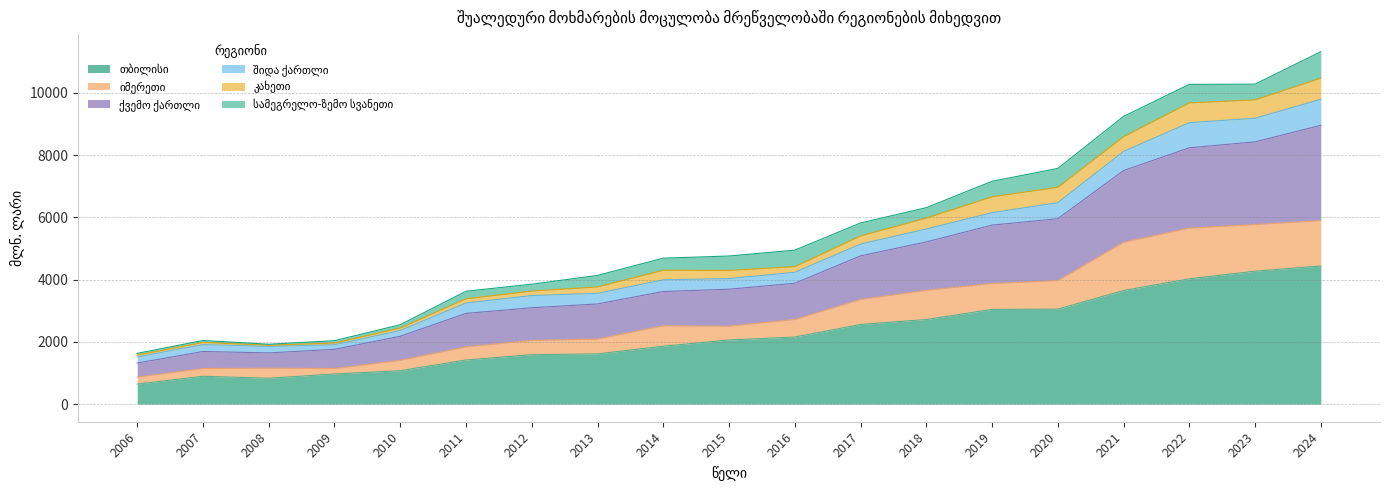

True or false: იმერეთი has more than 0 points higher than both neighbors.

True